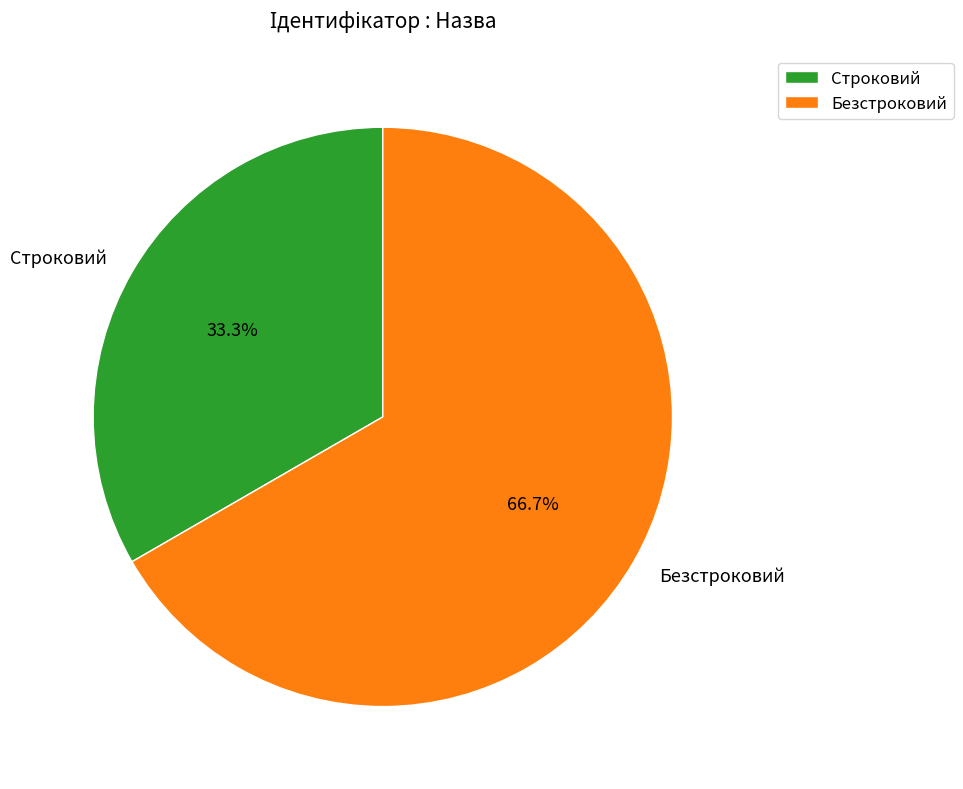

How many segments does this pie chart have?

2